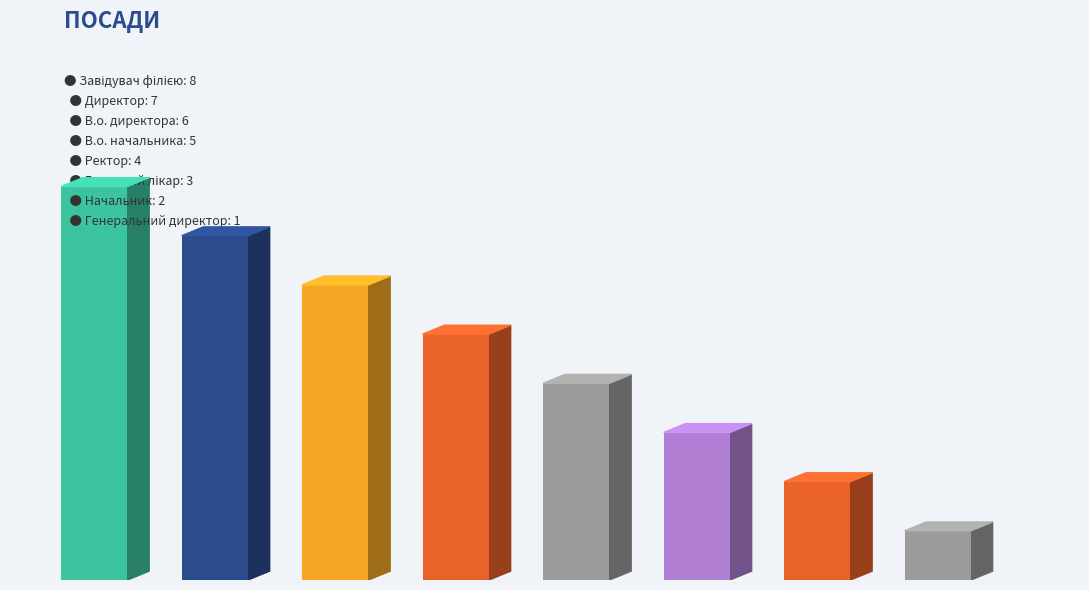

Approximately how many times larger is the value at 5 compared to 6?

1.5